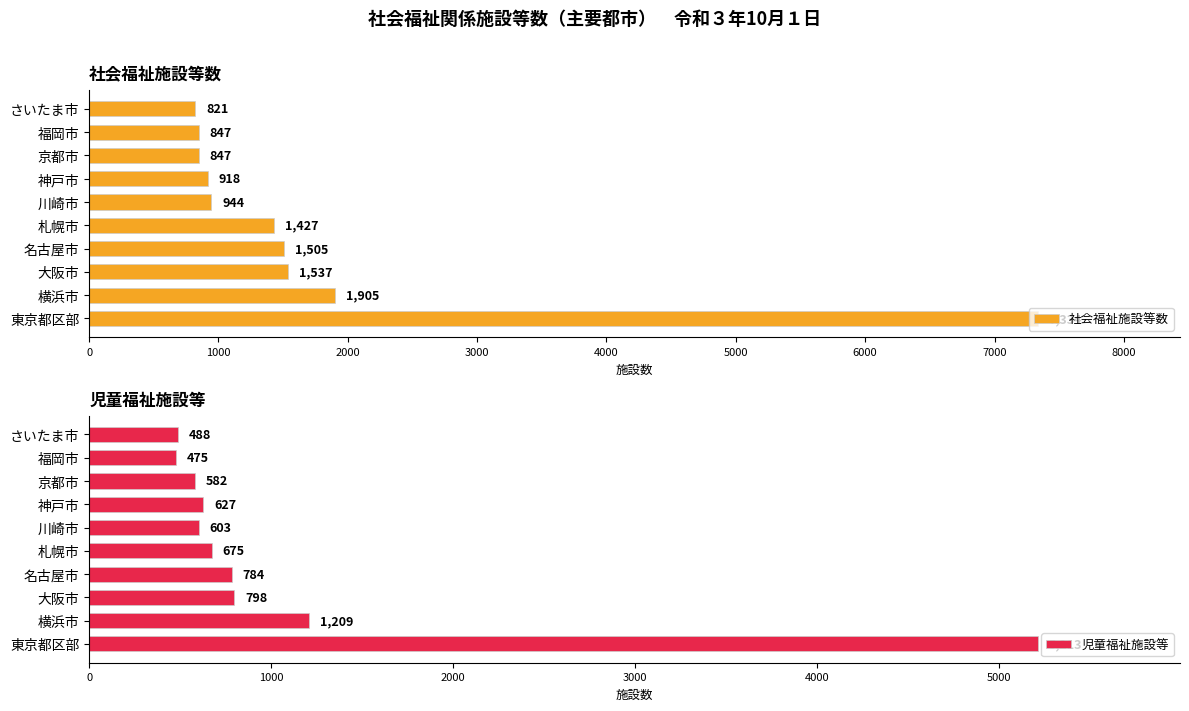

What is the maximum value shown in the chart?

7334